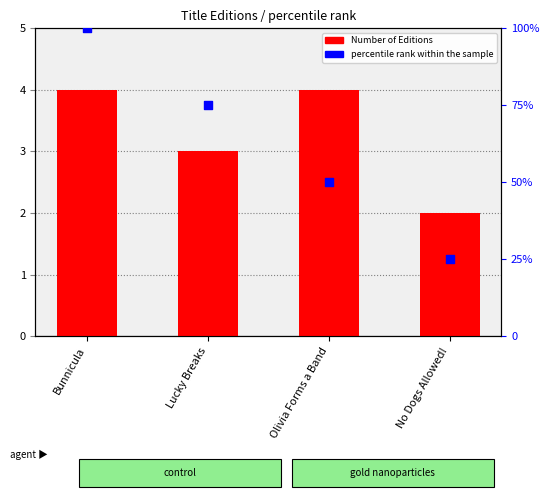

Which series has the largest Y range (max minus min)?

percentile rank within the sample